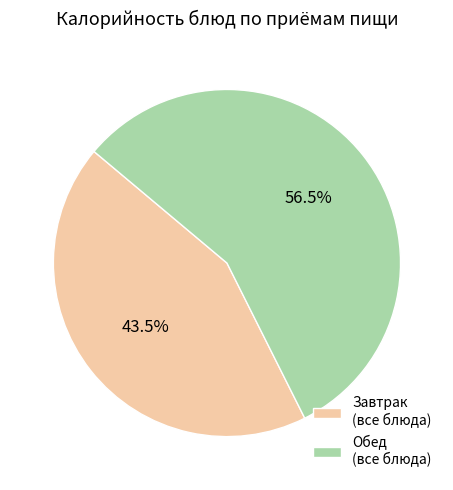

Which category has the smallest portion of the pie?

Завтрак (все блюда)